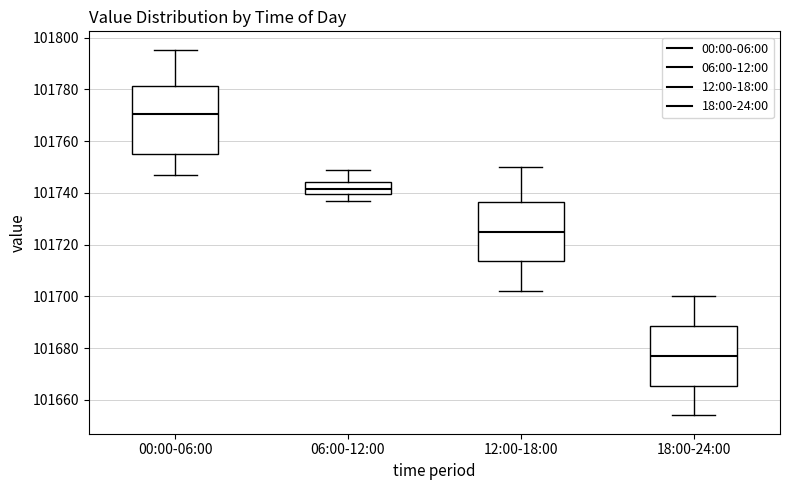

Which box's median line is the highest?

00:00-06:00